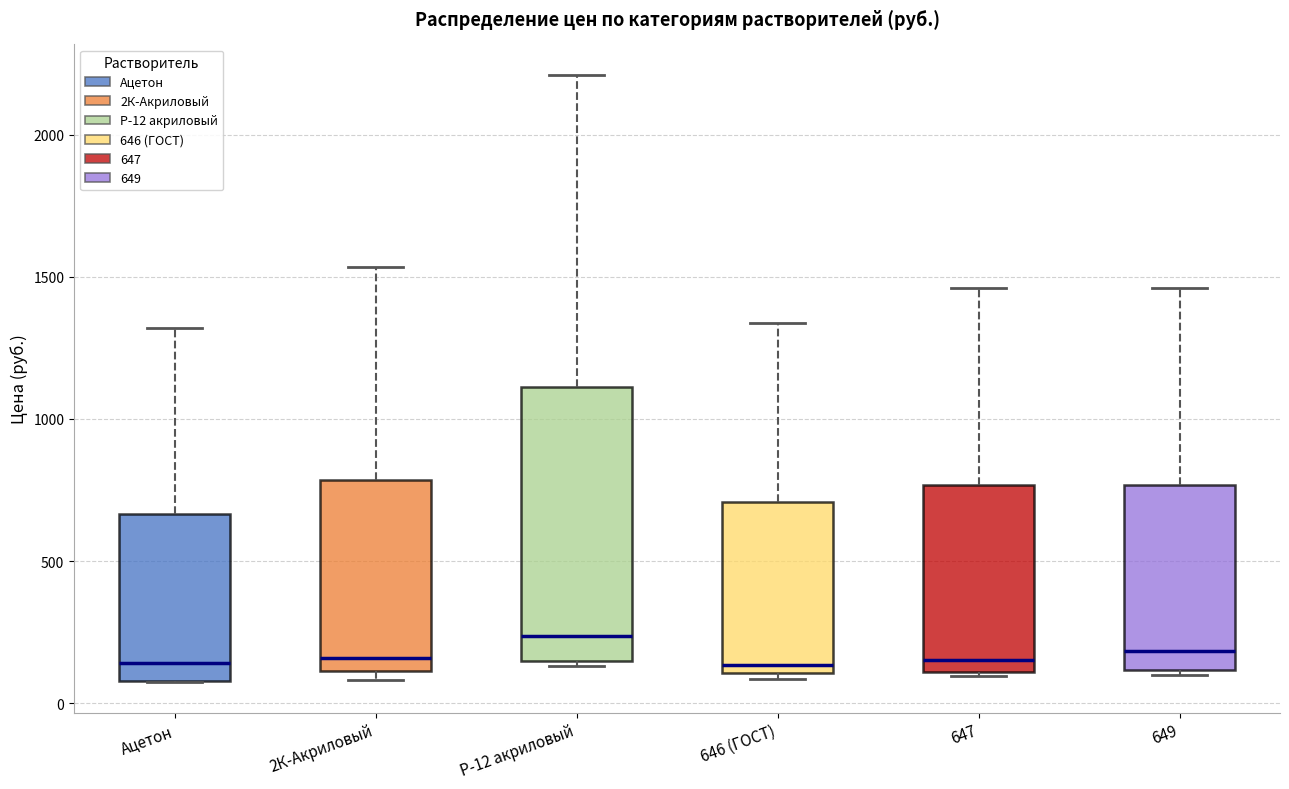

Which box's median line is the highest?

Р-12 акриловый